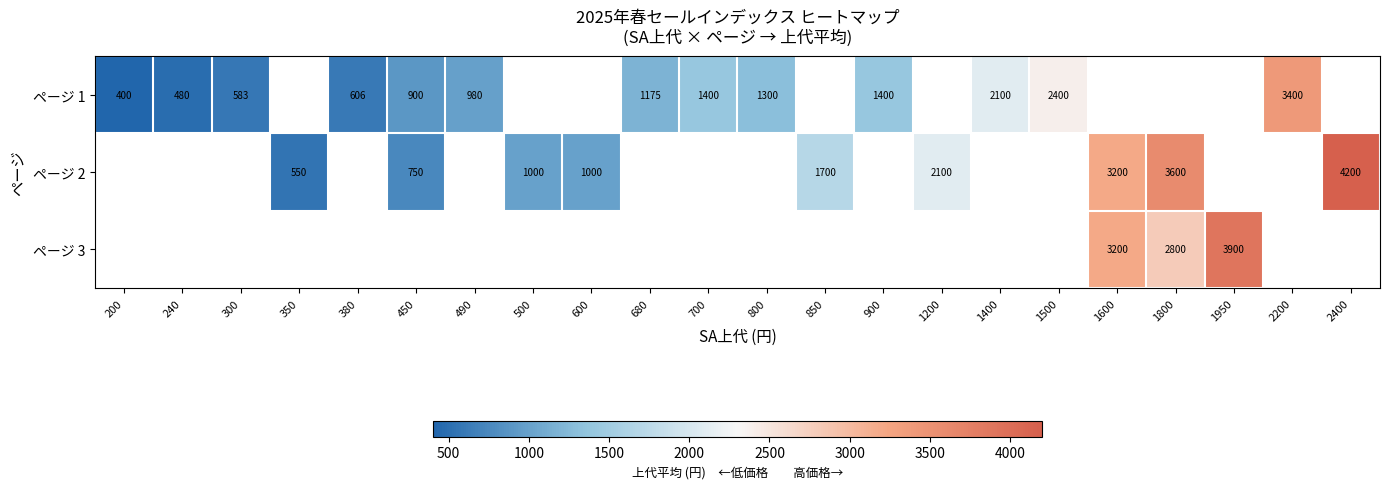

True or false: ページ 2 has a value of 2100 at 1200.

True